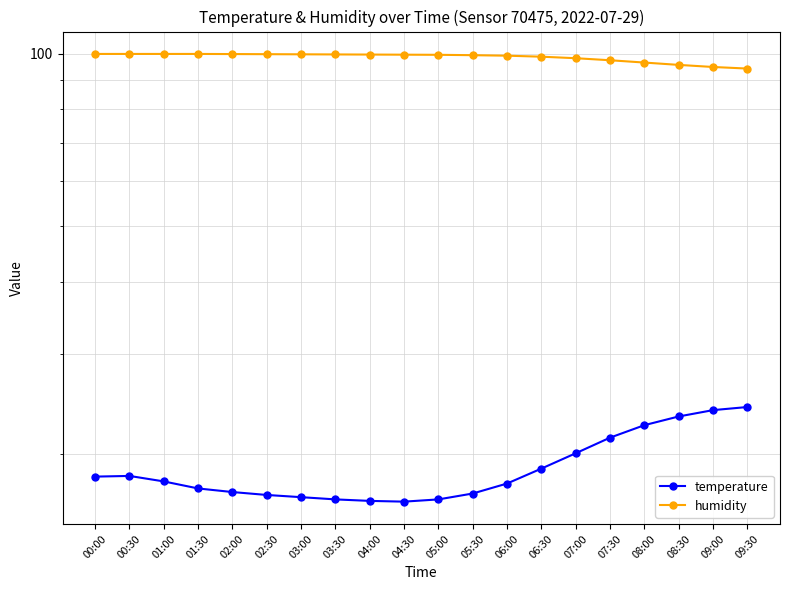

What are all the series names shown in the legend?

temperature, humidity